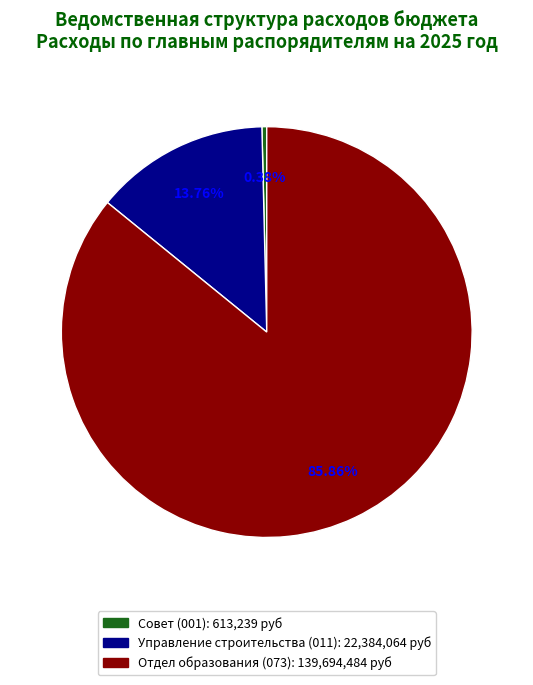

How many segments does this pie chart have?

3